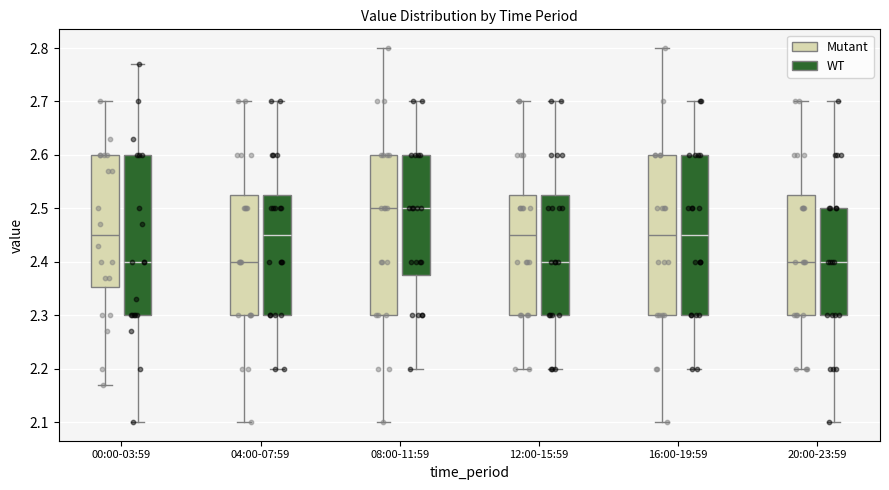

Reading left to right, read every box against the y-axis: the position of its median line, the range the box covers, and the ends of its whiskers. The values are not printed on the chart, so give them approximately, as read against the axis.

00:00-03:59 (Mutant): median 2.45, box 2.35 to 2.60, whiskers 2.17 to 2.70
00:00-03:59 (WT): median 2.40, box 2.30 to 2.60, whiskers 2.10 to 2.77
04:00-07:59 (Mutant): median 2.40, box 2.30 to 2.53, whiskers 2.10 to 2.70
04:00-07:59 (WT): median 2.45, box 2.30 to 2.53, whiskers 2.20 to 2.70
08:00-11:59 (Mutant): median 2.50, box 2.30 to 2.60, whiskers 2.10 to 2.80
08:00-11:59 (WT): median 2.50, box 2.38 to 2.60, whiskers 2.20 to 2.70
12:00-15:59 (Mutant): median 2.45, box 2.30 to 2.53, whiskers 2.20 to 2.70
12:00-15:59 (WT): median 2.40, box 2.30 to 2.53, whiskers 2.20 to 2.70
16:00-19:59 (Mutant): median 2.45, box 2.30 to 2.60, whiskers 2.10 to 2.80
16:00-19:59 (WT): median 2.45, box 2.30 to 2.60, whiskers 2.20 to 2.70
20:00-23:59 (Mutant): median 2.40, box 2.30 to 2.53, whiskers 2.20 to 2.70
20:00-23:59 (WT): median 2.40, box 2.30 to 2.50, whiskers 2.10 to 2.70